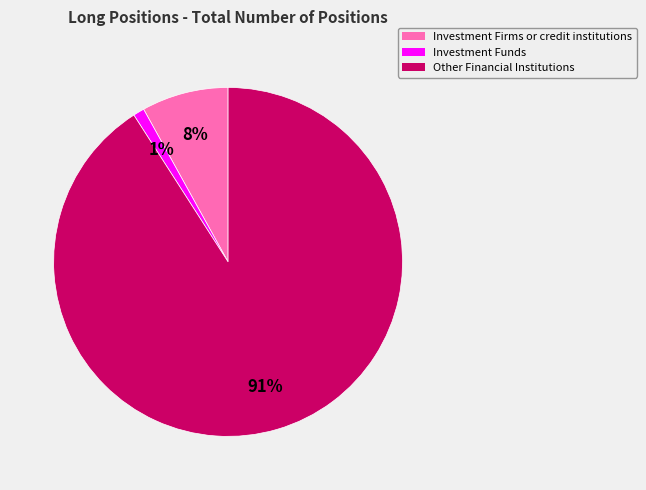

Which has a higher value, Investment Funds or Other Financial Institutions?

Other Financial Institutions